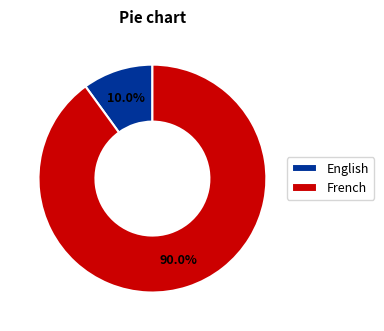

To the nearest percent, what is the combined percentage of French and English?

100%